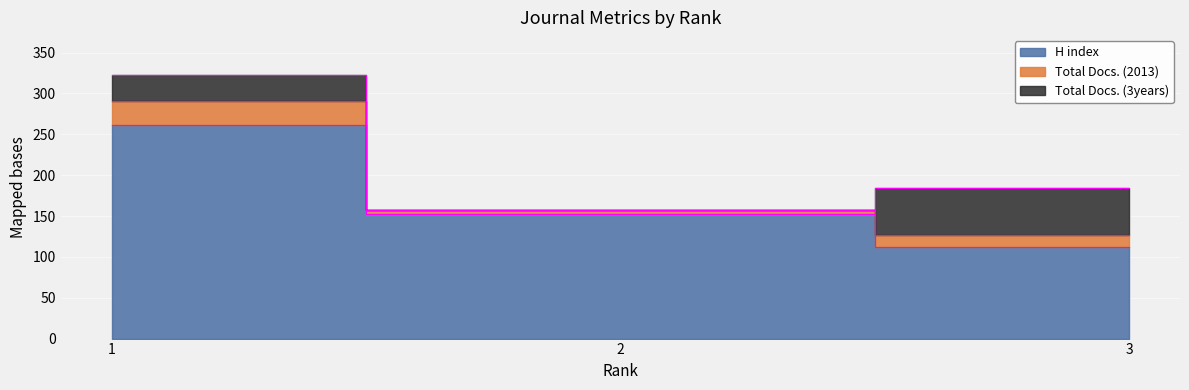

Reading right to left, extract all data points from this chart.

H index: 112	153	261
Total Docs. (2013): 15	4	30
Total Docs. (3years): 57	0	32